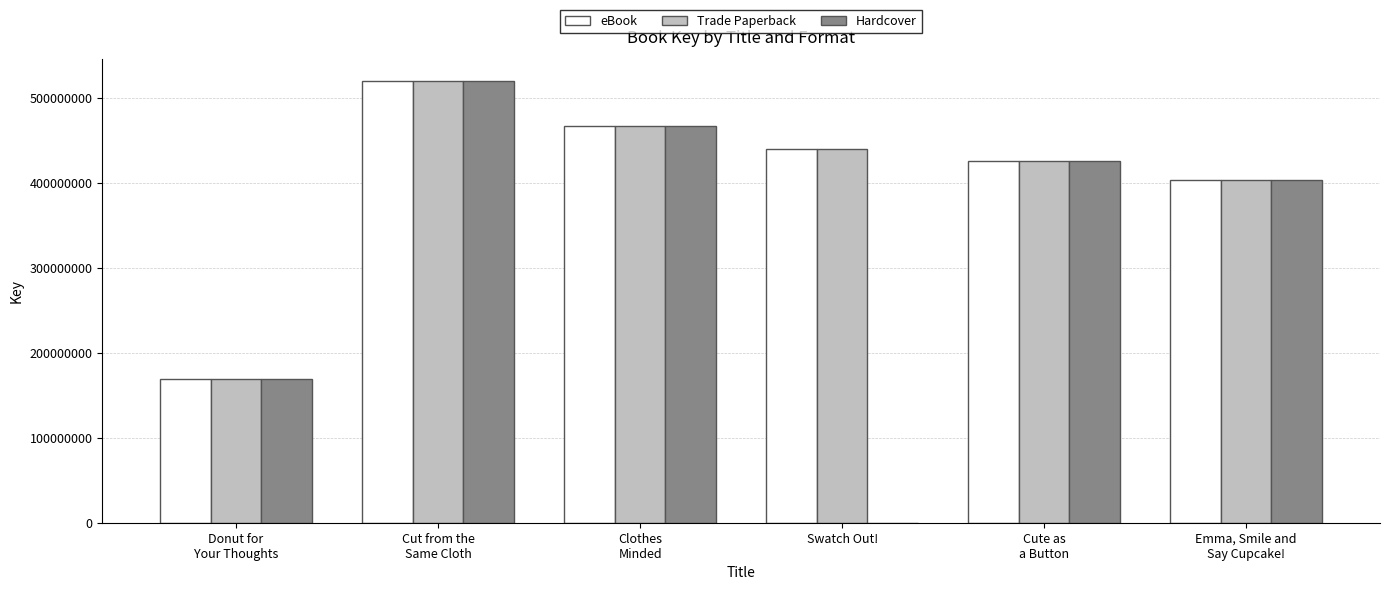

What is the maximum value for Trade Paperback?

519176294